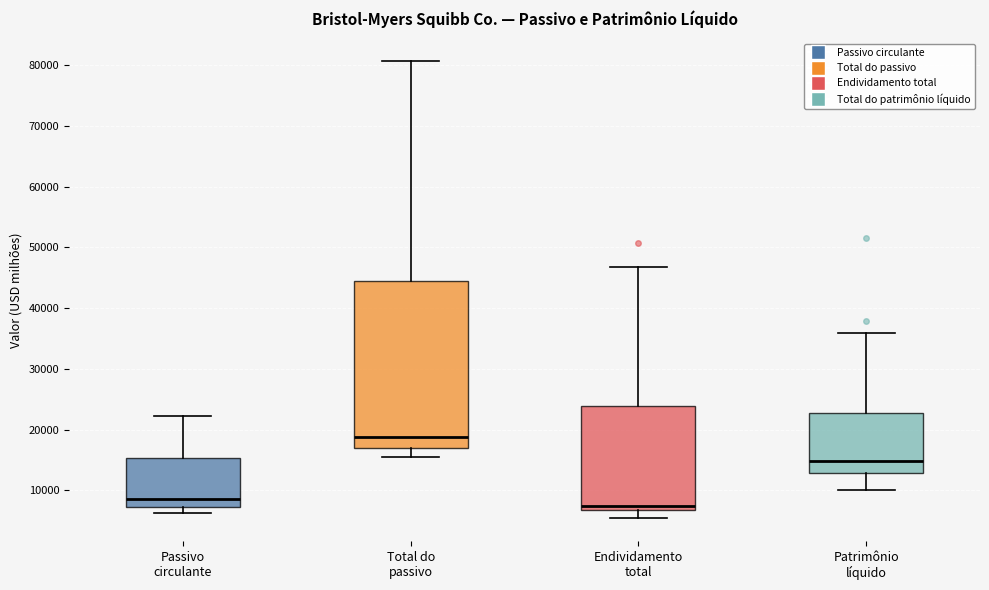

Reading left to right, transcribe this box plot: for each box, give where its median line is, the range the box spans, and where its two whiskers end, as read against the y-axis. The values are not printed on the chart, so give them approximately, as read against the axis.

Passivo circulante: median 9000, box 7000 to 15000, whiskers 6000 to 22000
Total do passivo: median 19000, box 17000 to 45000, whiskers 15000 to 81000
Endividamento total: median 7000 (just above the box's lower edge), box 7000 to 24000, whiskers 5000 to 47000
Patrimônio líquido: median 15000, box 13000 to 23000, whiskers 10000 to 36000